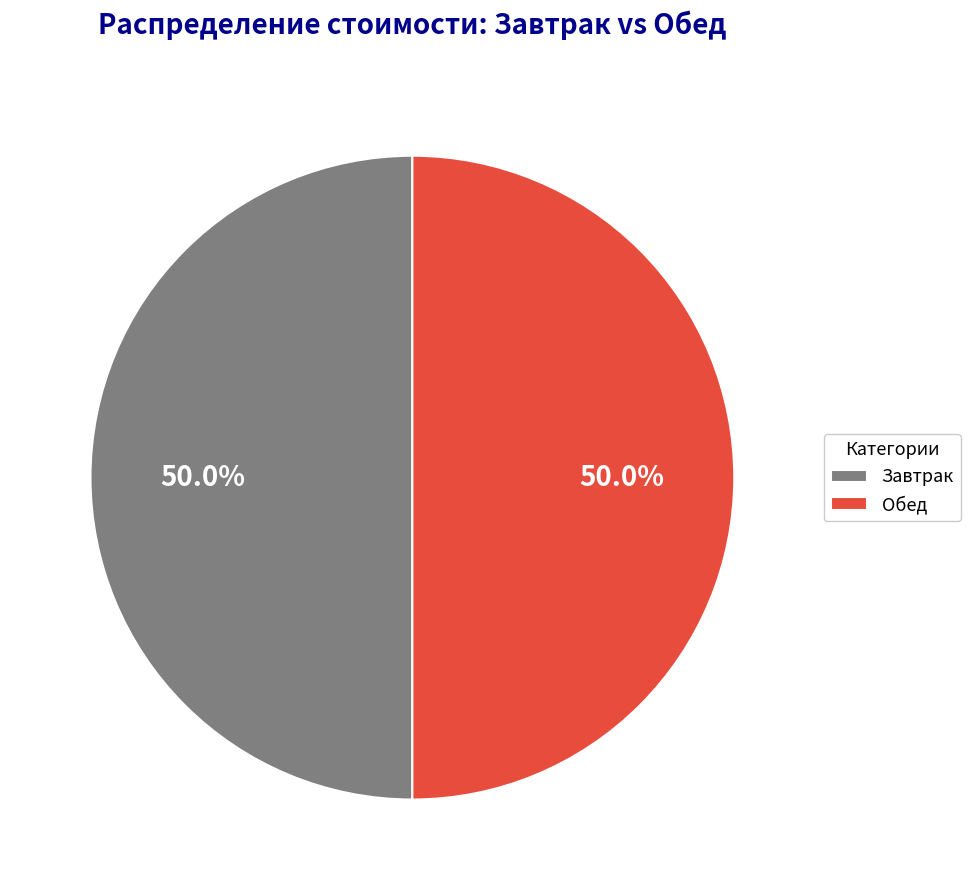

What percentage is NOT represented by Обед?

50.0%